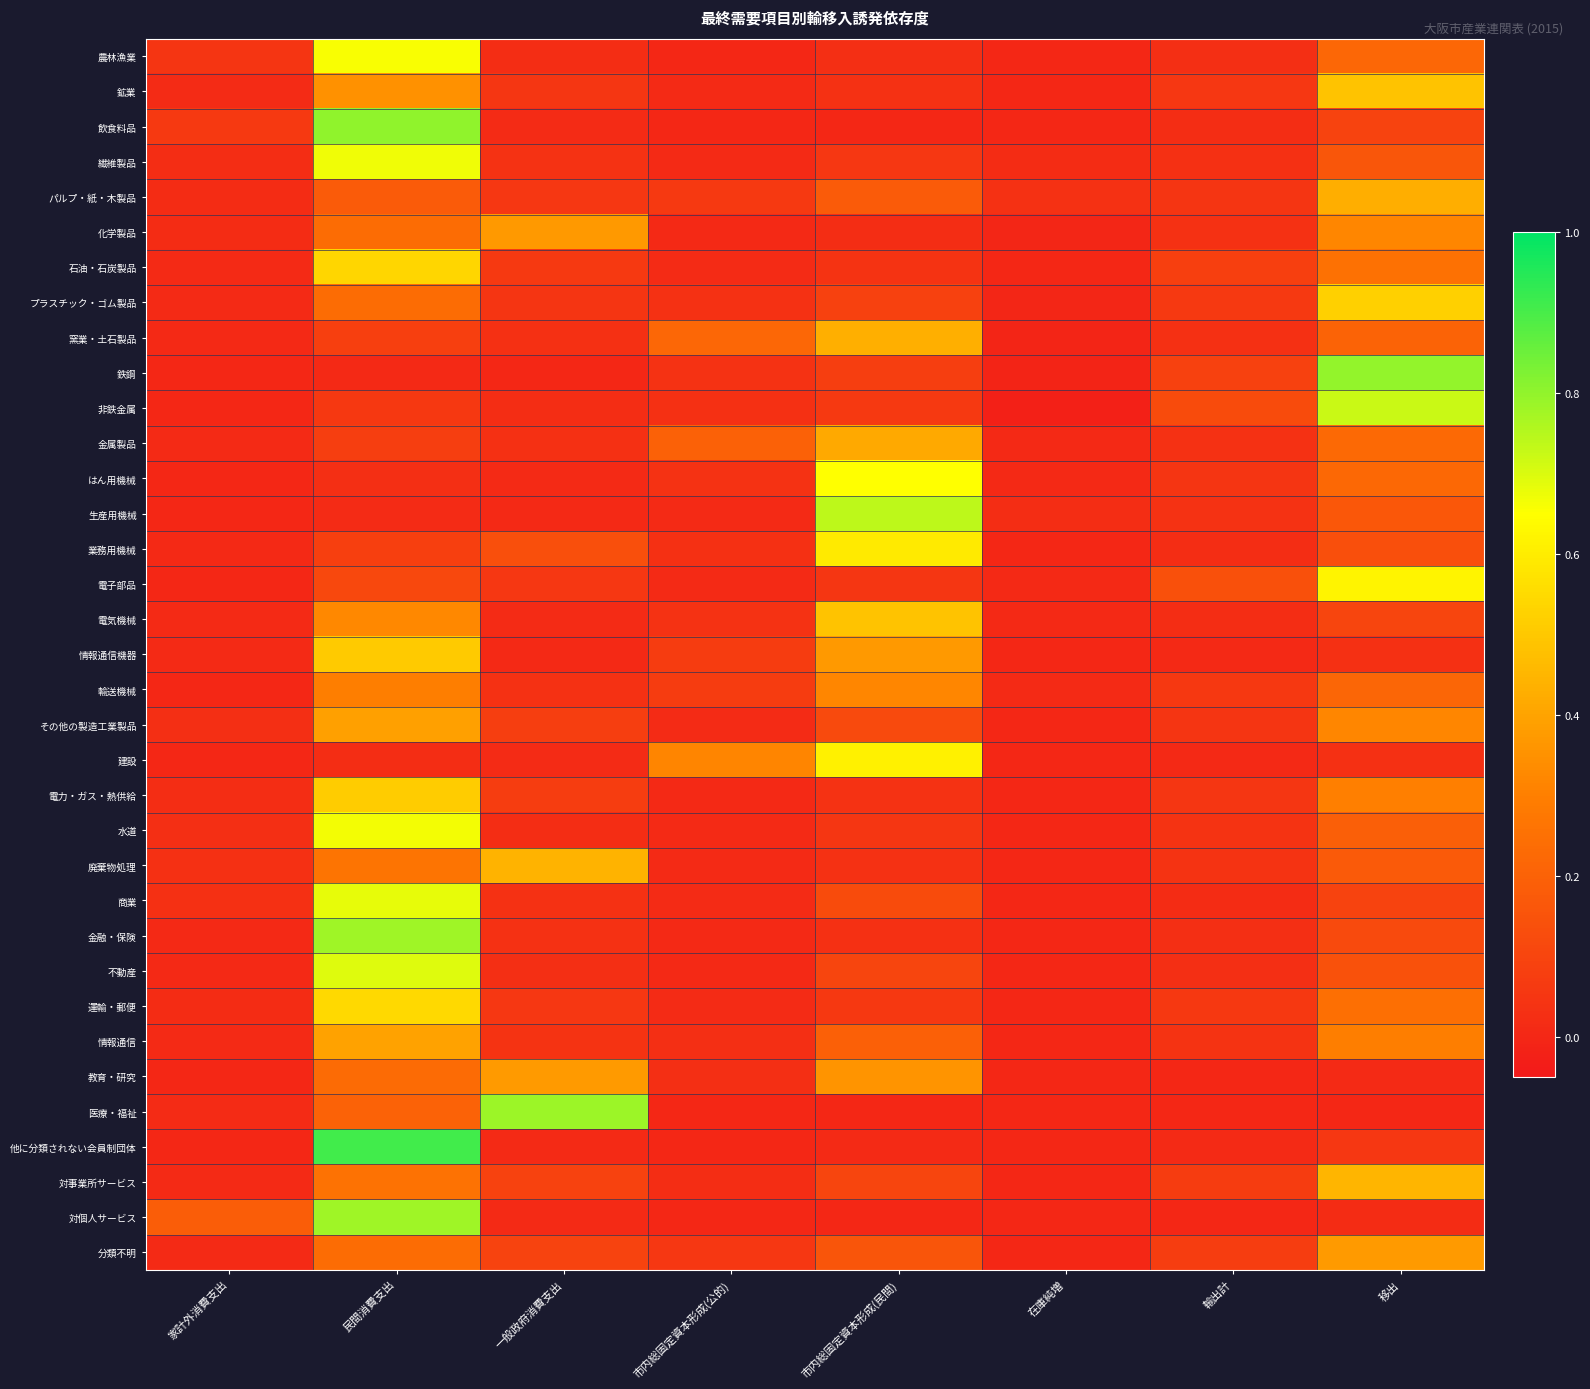

How many distinct data groups are displayed?

35